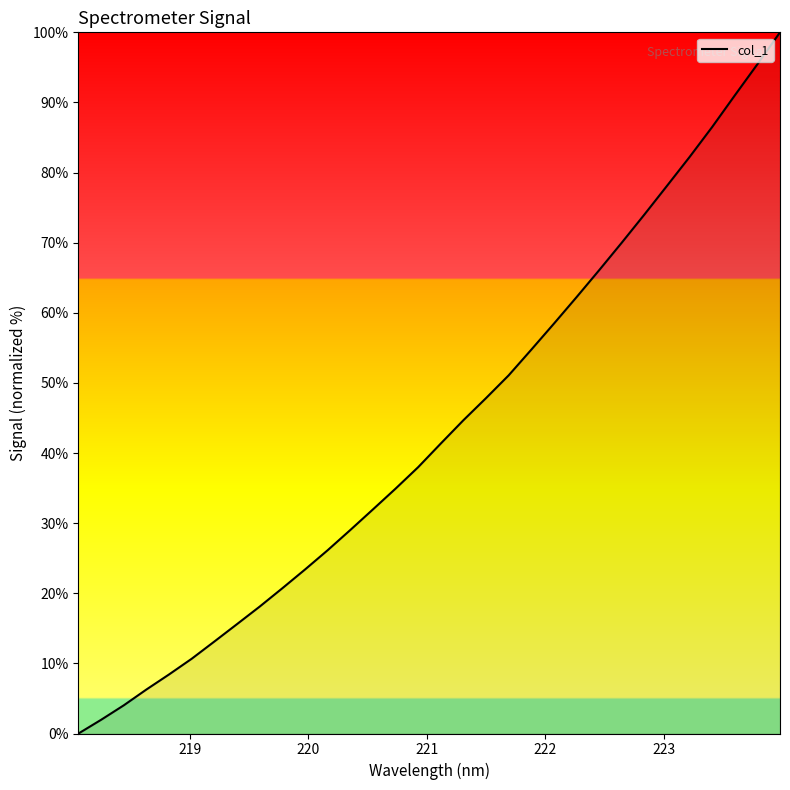

Reading right to left, extract all data points from this chart.

100.0	95.5	91.0	86.5	82.2	78.1	74.0	70.0	66.1	62.2	58.5	54.7	51.1	47.8	44.7	41.4	38.0	34.9	32.0	29.0	26.1	23.4	20.7	18.1	15.6	13.1	10.7	8.4	6.3	4.0	2.0	0.0